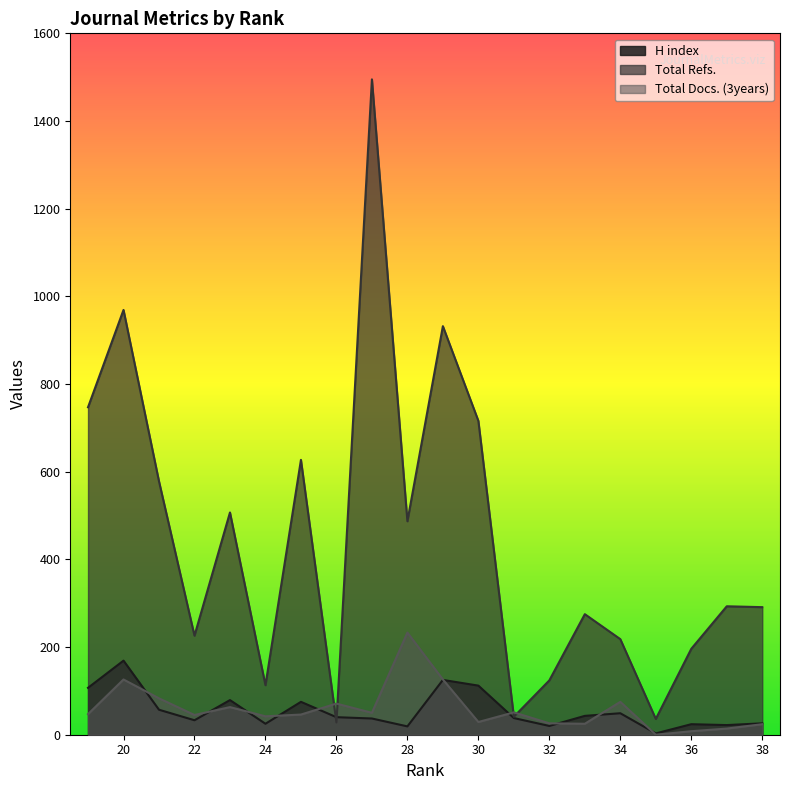

Which series has the widest spread of values?

Total Refs.